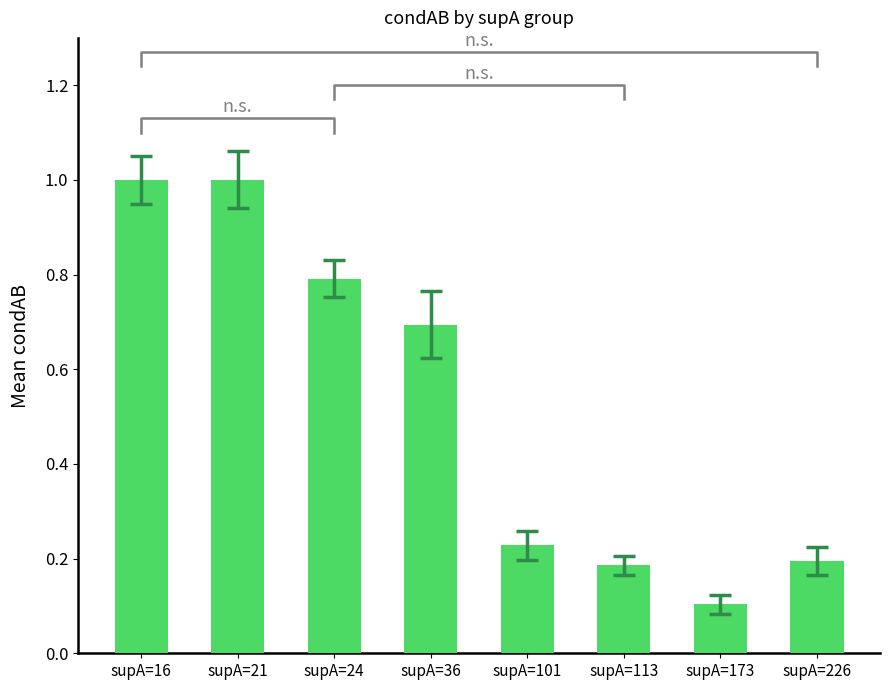

At which label is the value closest to 0?

supA=173